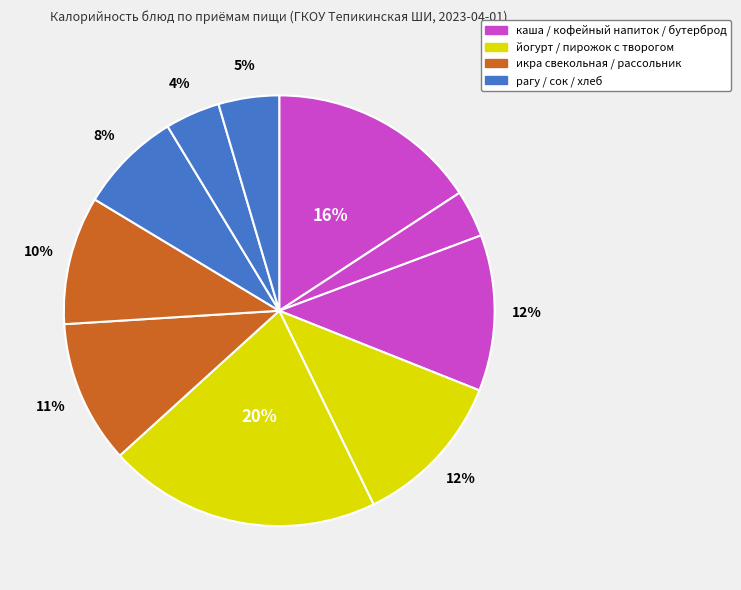

How many slices are in this pie chart?

10